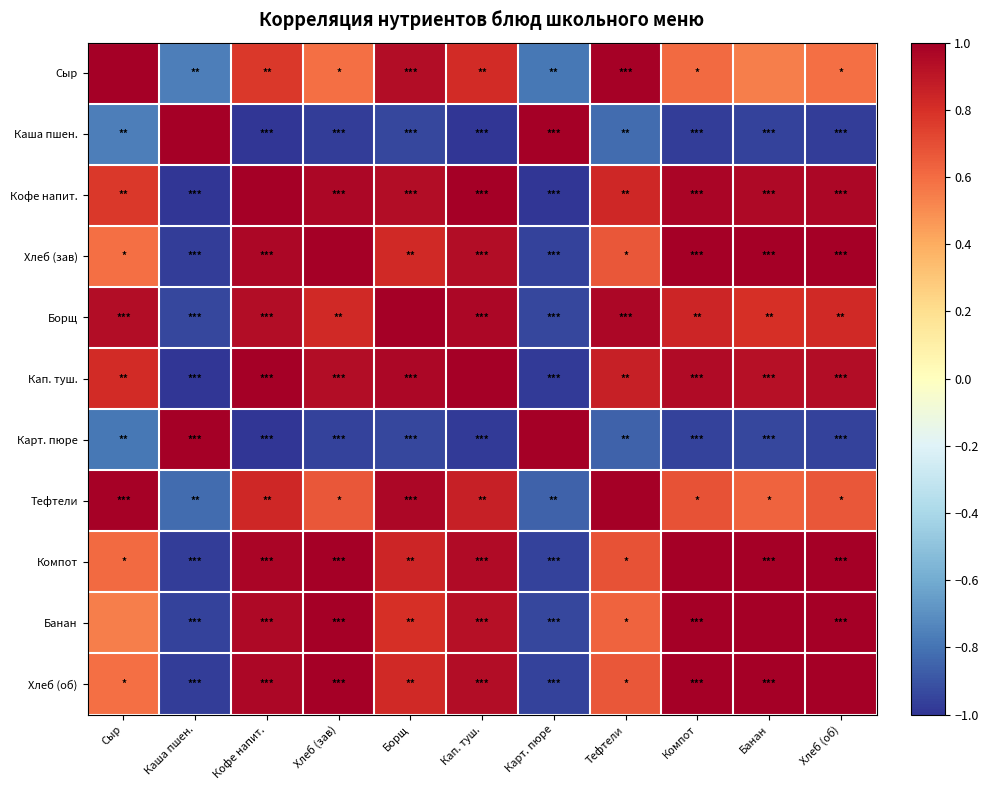

At how many categories does at least one series exceed 0?

11